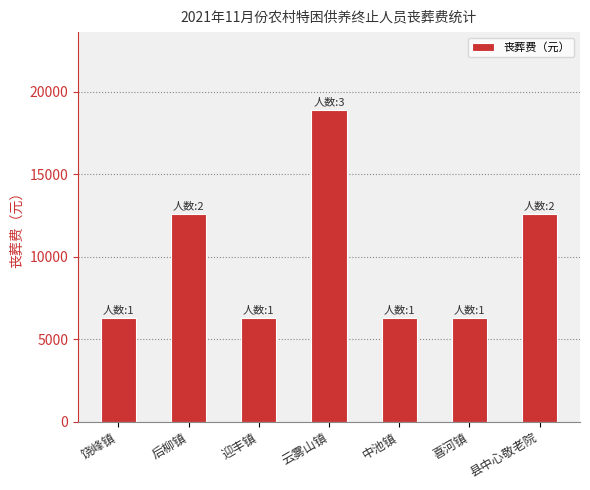

How many bars are there in total?

7